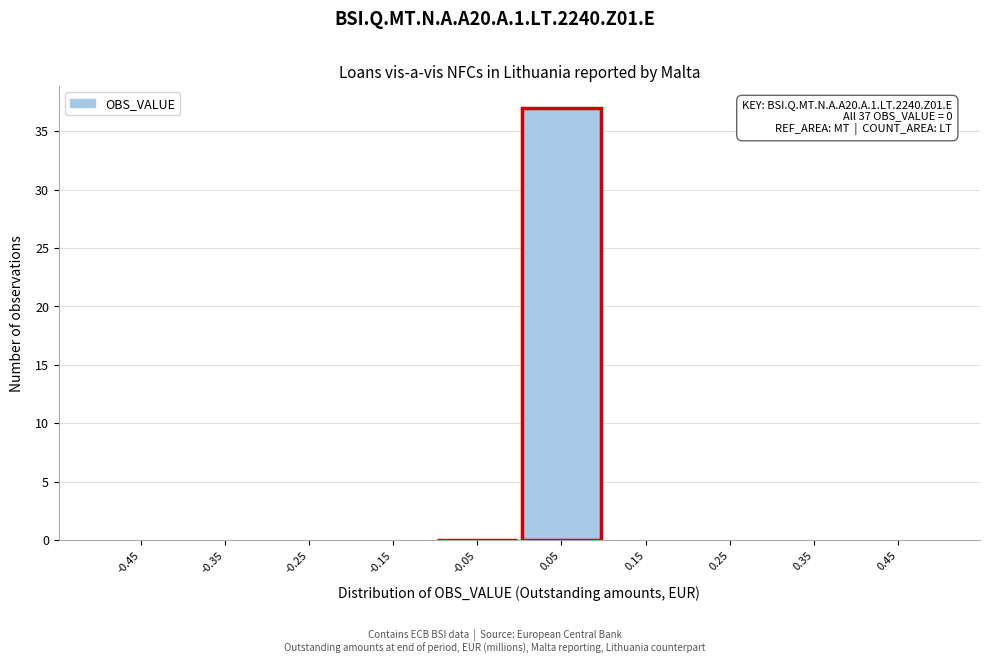

Which range on the x-axis has the tallest bar?

0.0 to 0.1